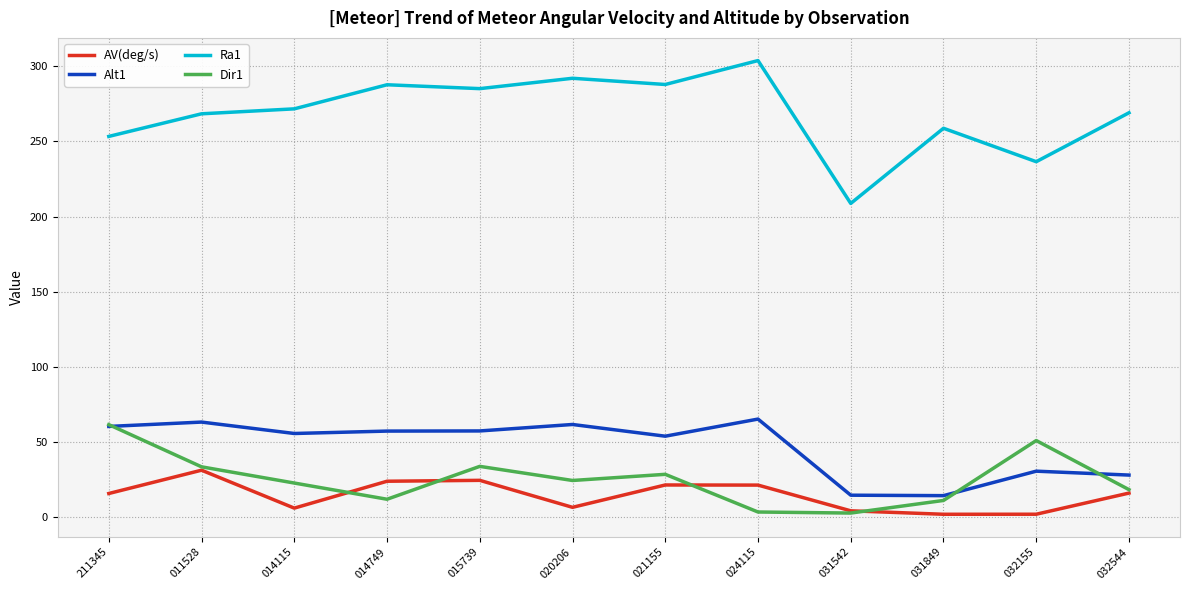

What position from the right is 014749?

9